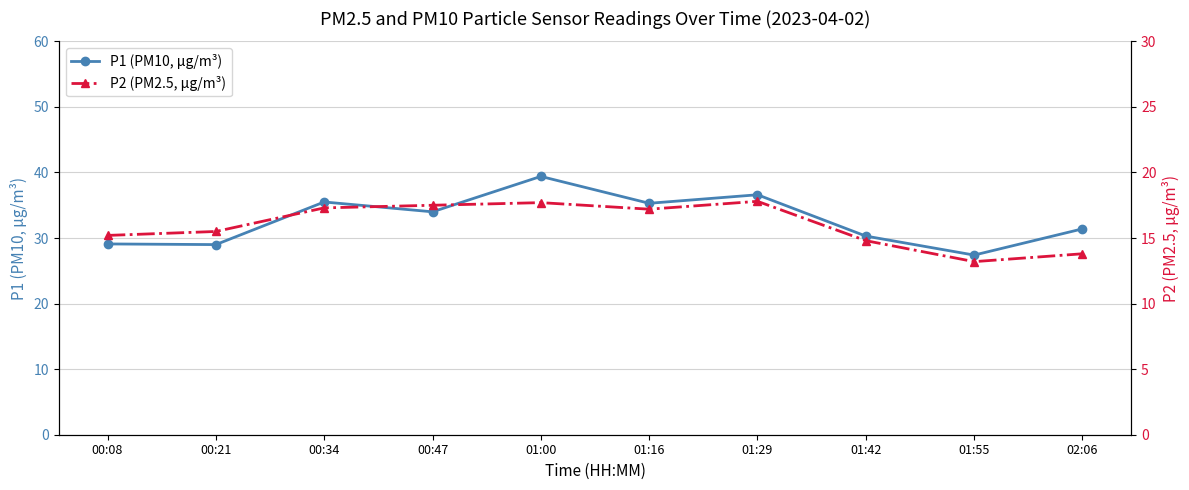

Read the P2 (PM2.5, µg/m³) value at 00:47.

17.5